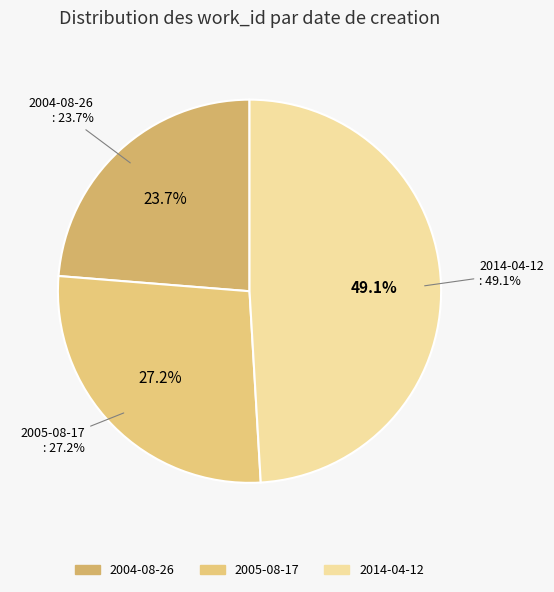

Which category has the smallest portion of the pie?

2004-08-26